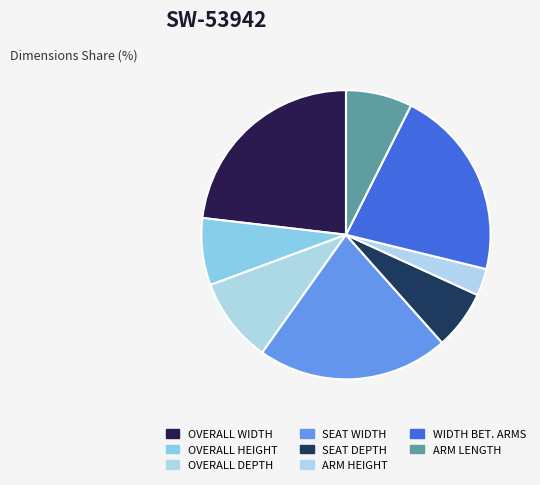

To the nearest percent, what is the combined percentage of ARM HEIGHT and WIDTH BET. ARMS?

24%